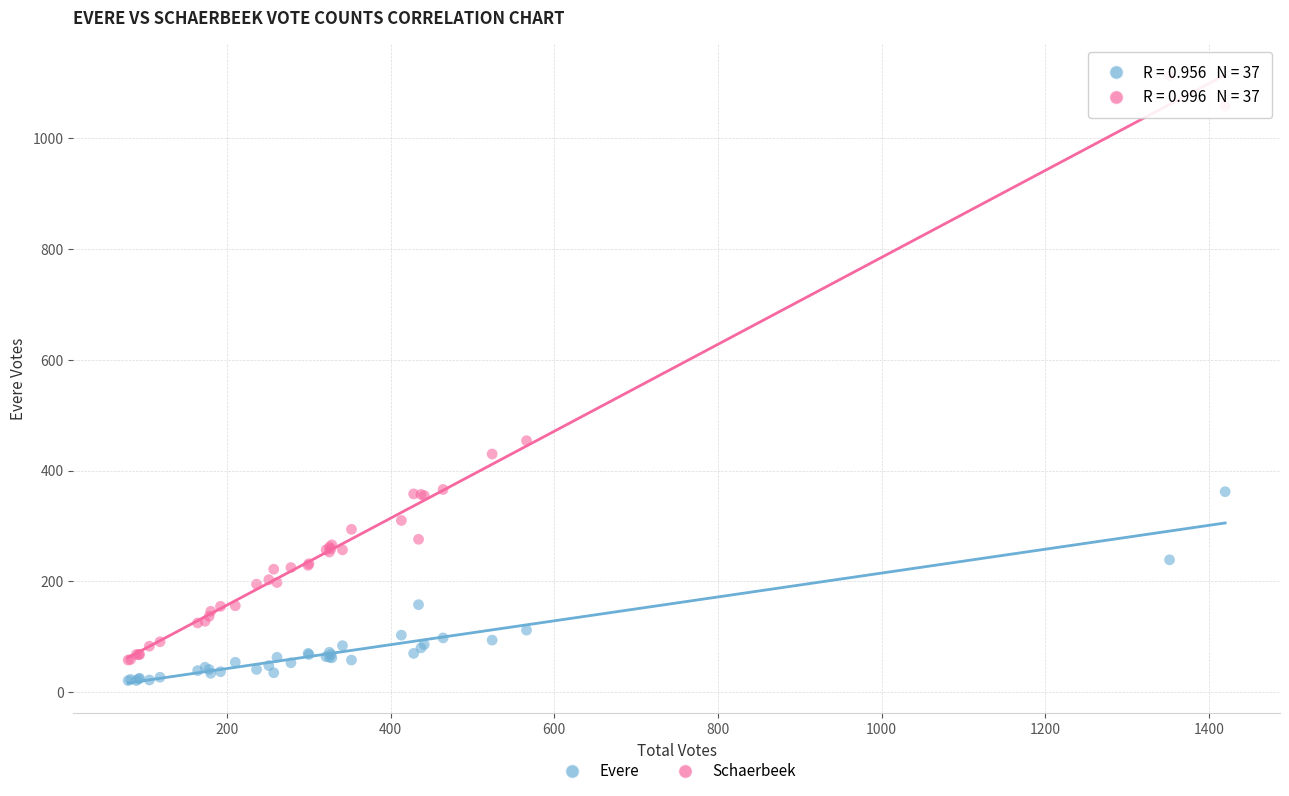

Which series reaches the maximum Y coordinate?

Schaerbeek